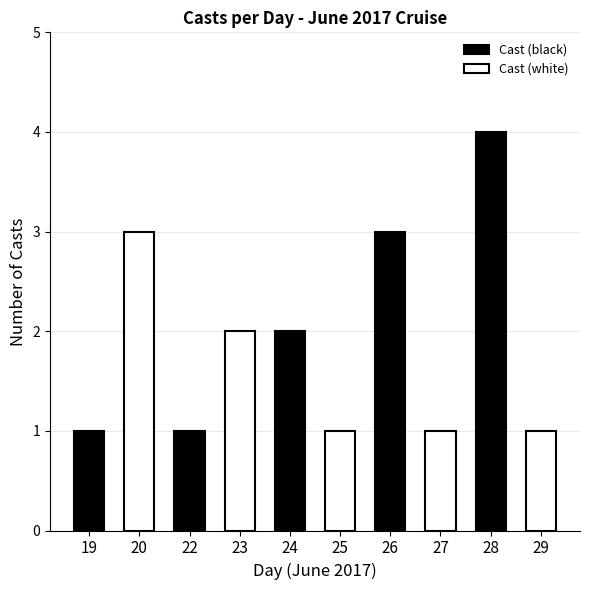

Rank the series at 26 from lowest to highest value.

Cast (white), Cast (black)